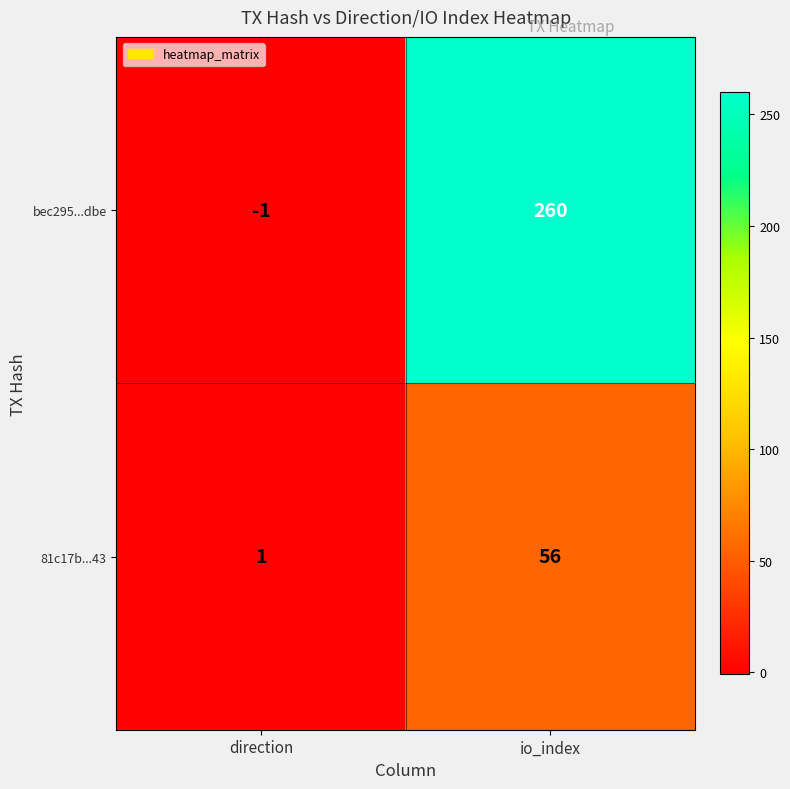

Is the value of bec295...dbe at io_index greater than the value of 81c17b...43 at direction?

Yes